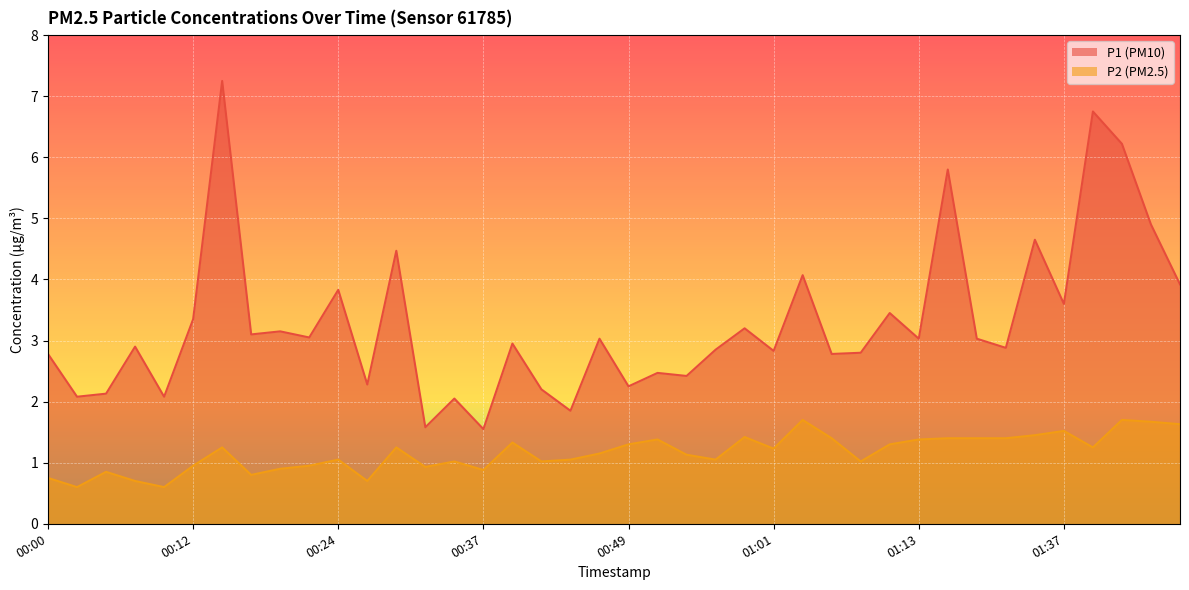

Is it true that P2 equals 0.9 at 00:32?

True